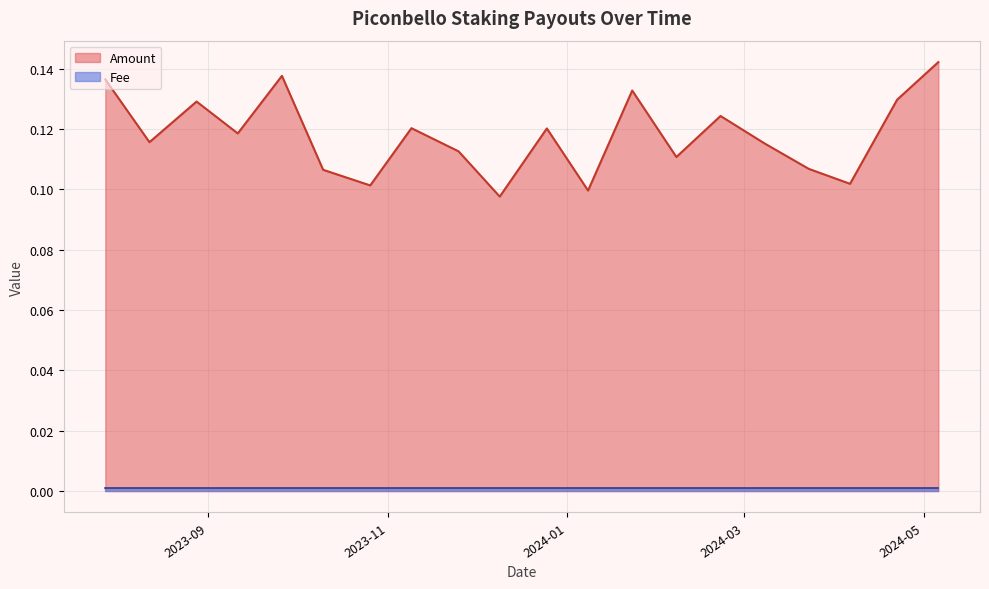

At which category is the sum across all series the highest?

2024-05-06